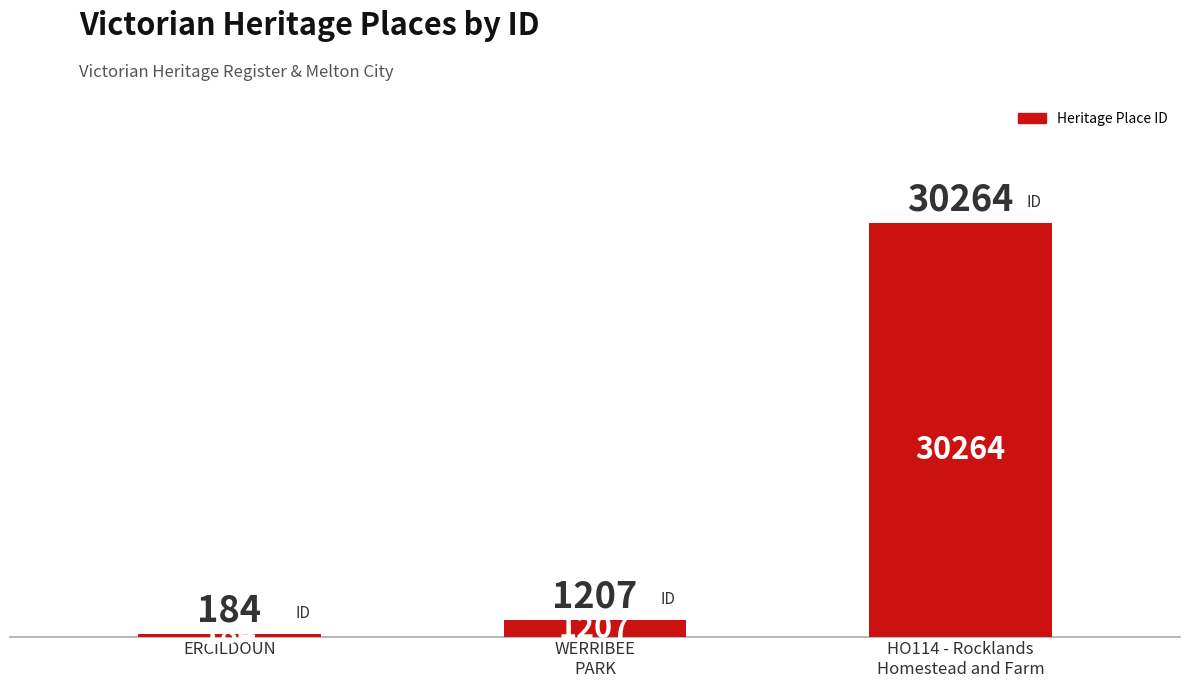

Which category has the highest value across all series?

HO114 - Rocklands
Homestead and Farm